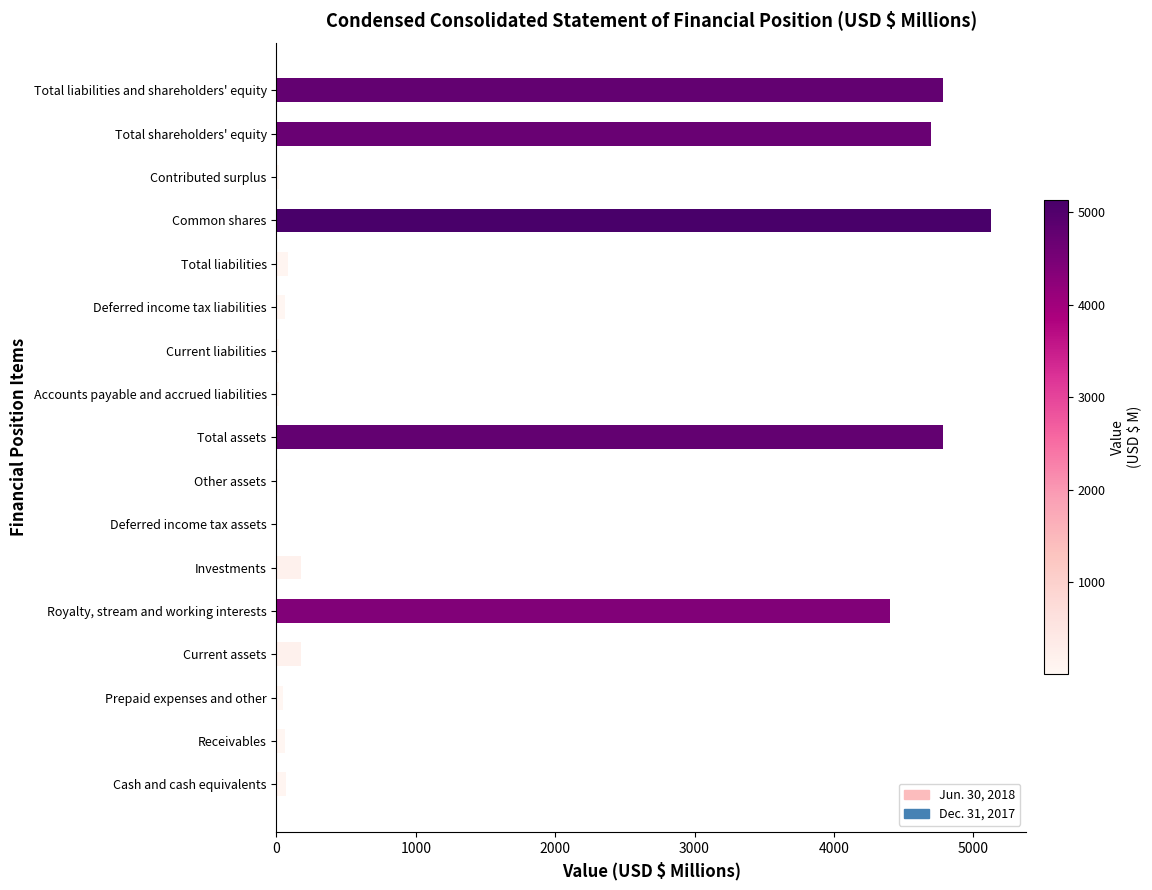

True or false: the data shows 5125.1 at Common shares.

True